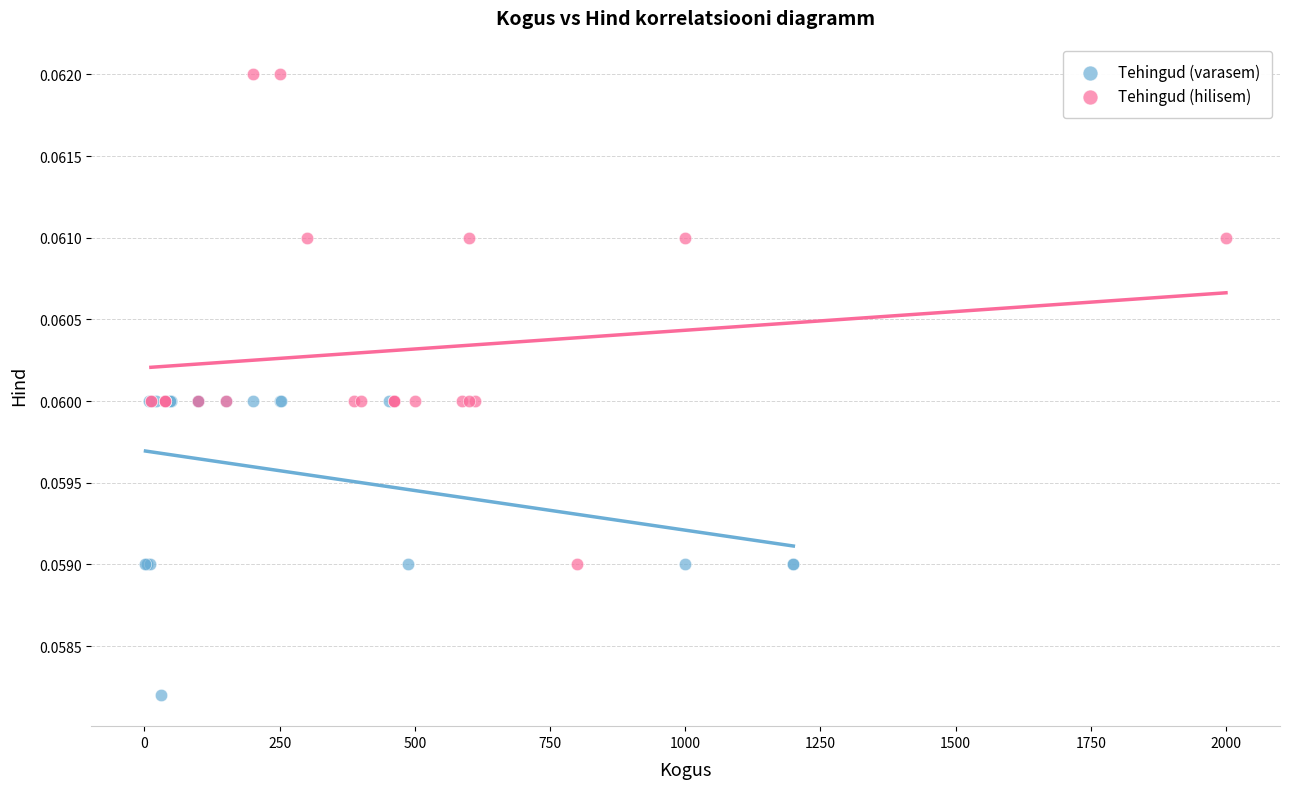

Which series contains the highest Y value?

Tehingud (hilisem)